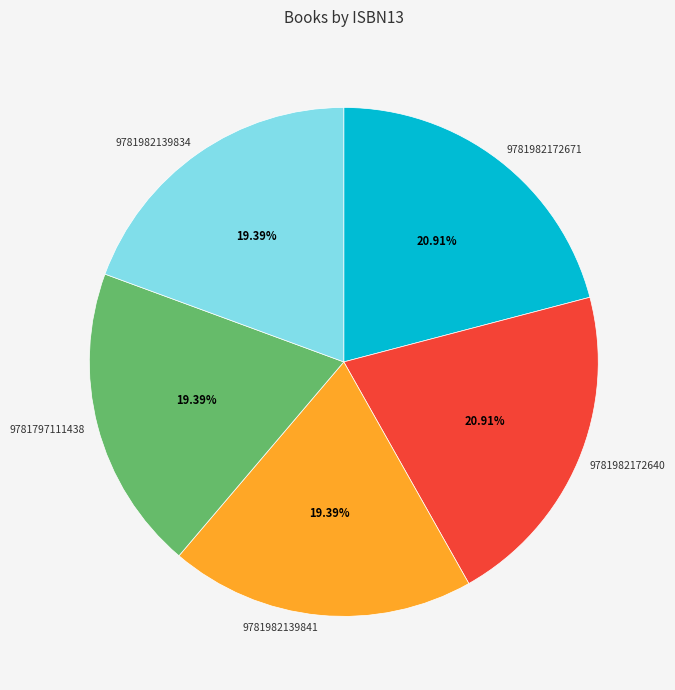

Does 9781982172671 represent more than half of the total?

No